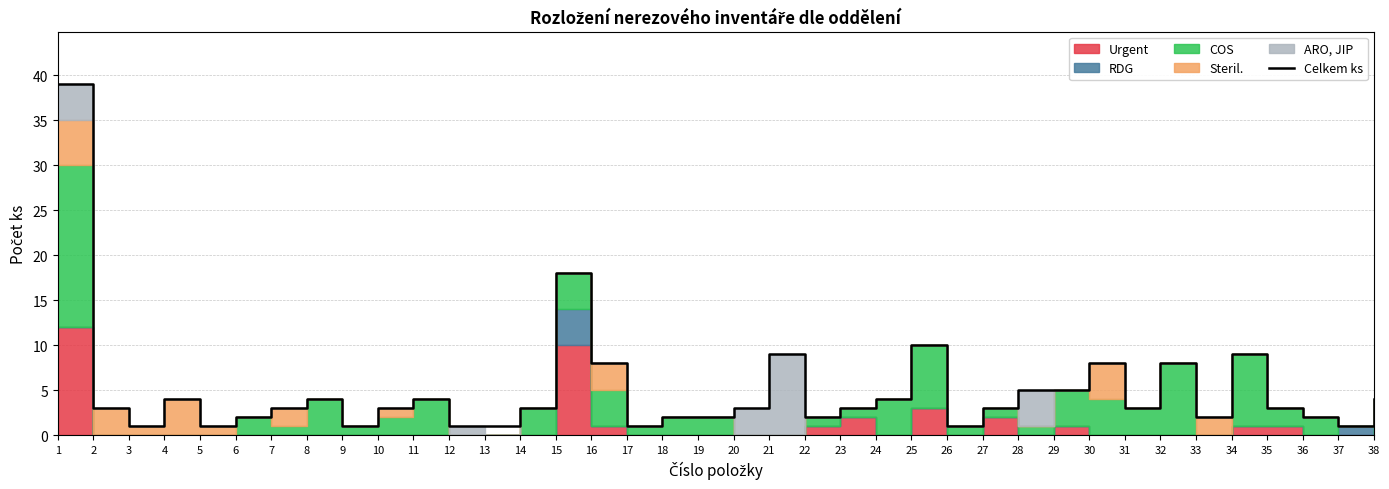

True or false: the data shows 1 at 26.

True